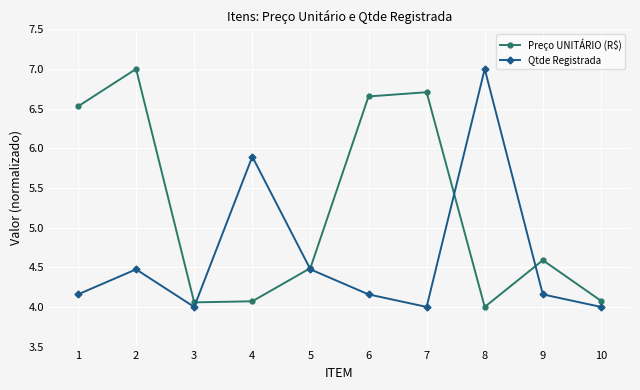

At how many categories does at least one series exceed 4?

10